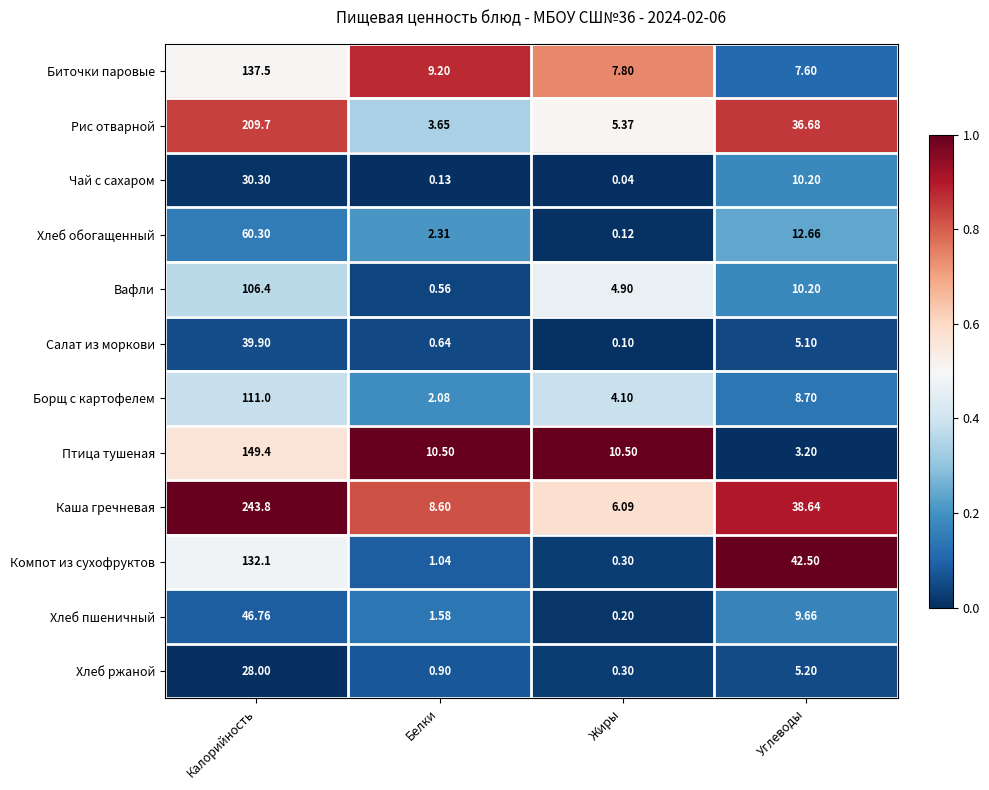

Which series has the widest spread of values?

Каша гречневая